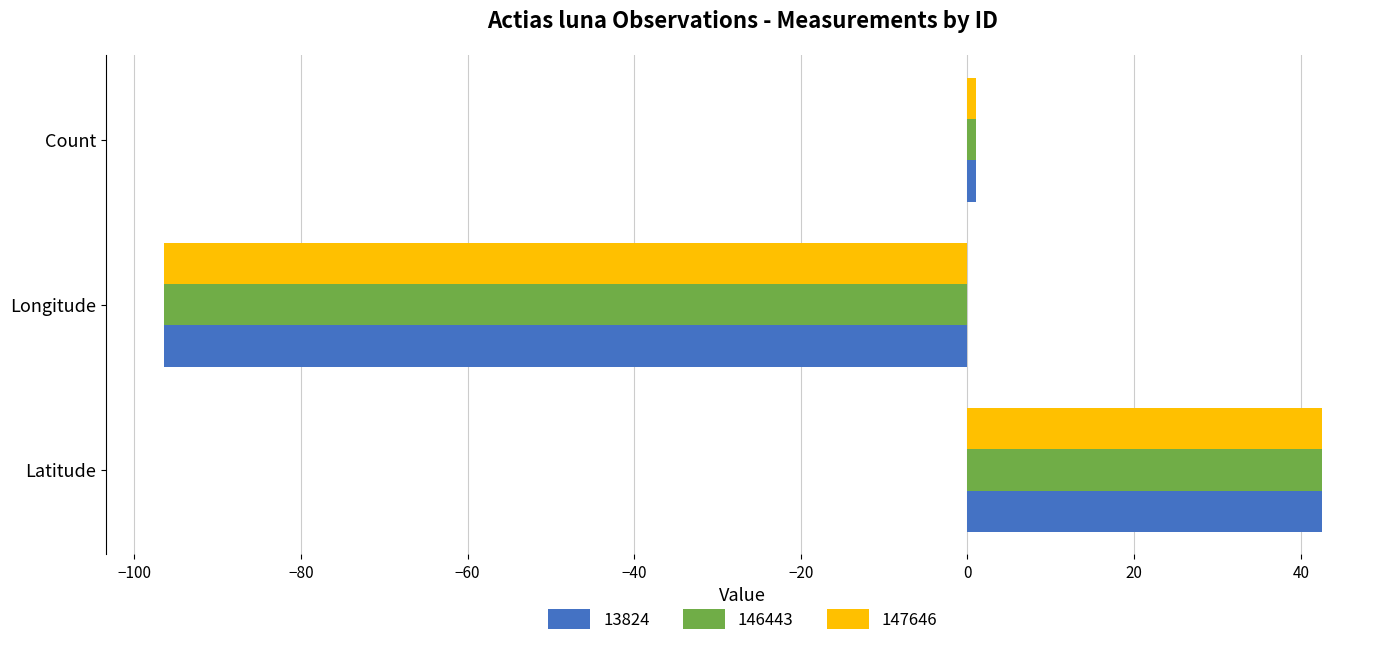

Which category has the highest value in the 13824 series?

Latitude